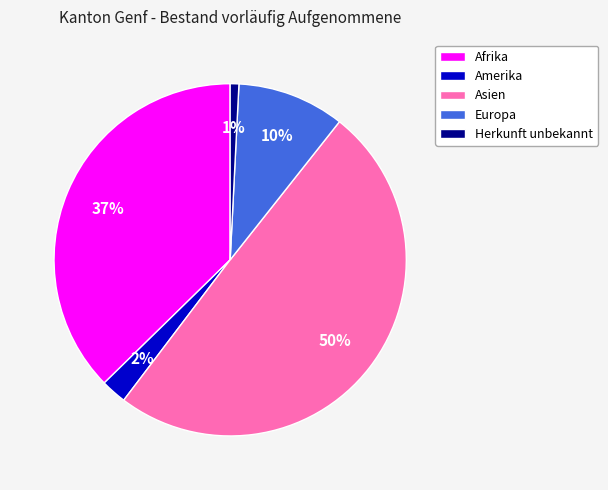

Does Herkunft unbekannt represent more than half of the total?

No